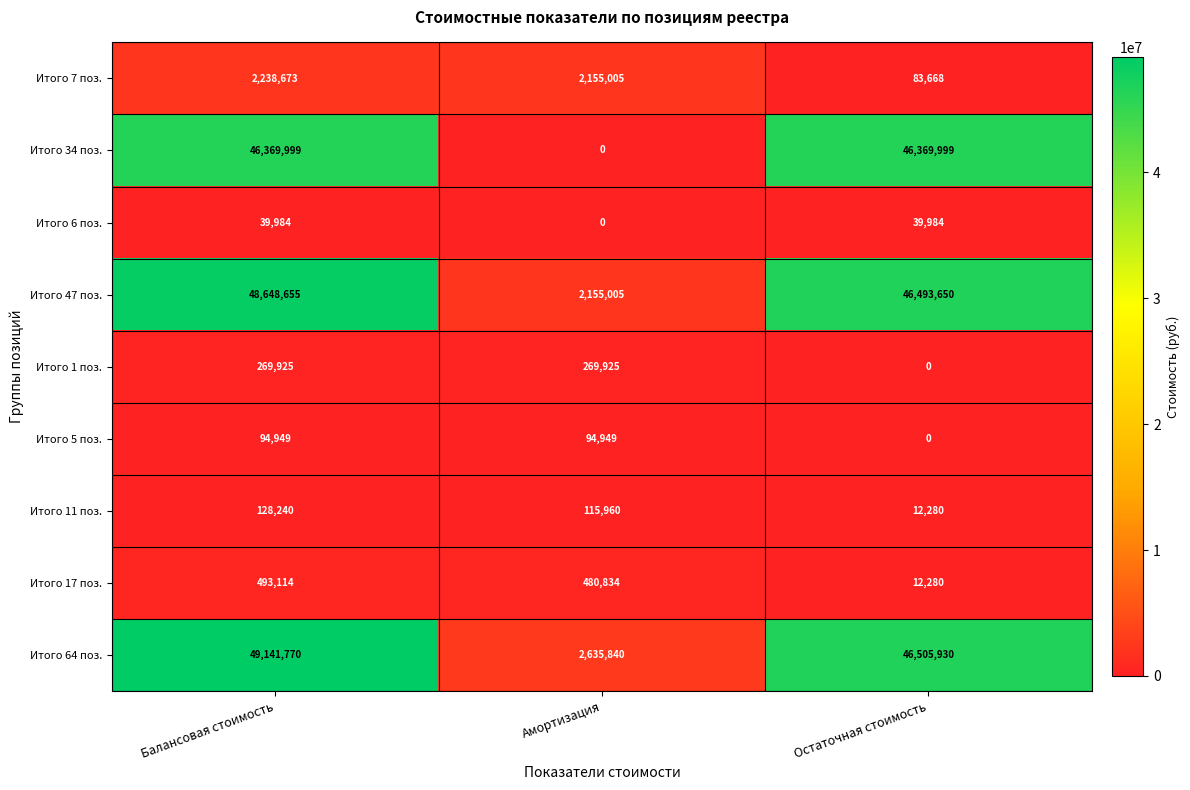

What is the spread (max minus min) of values at Балансовая стоимость?

49101786